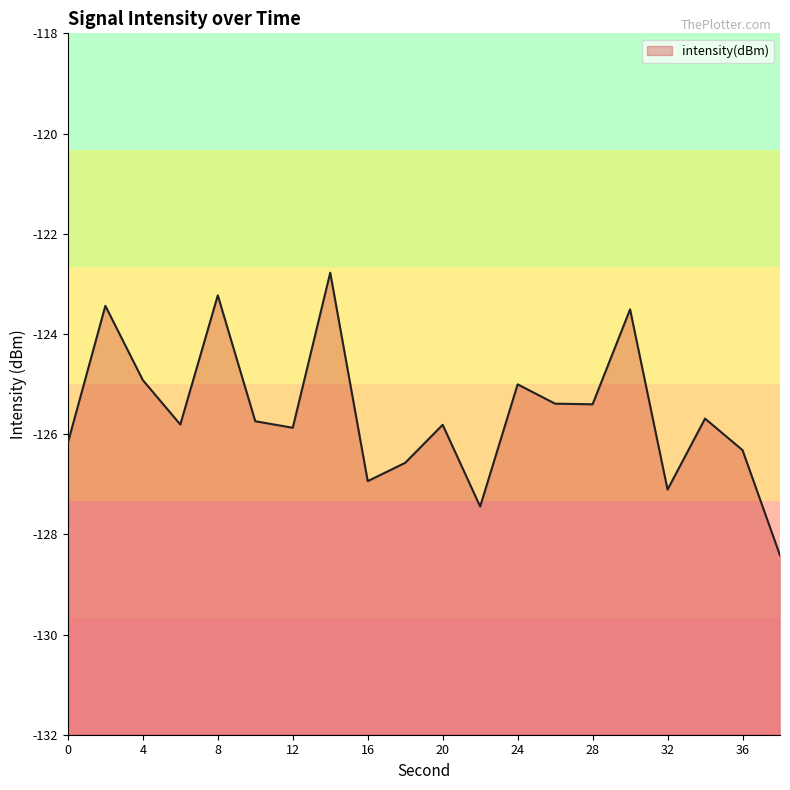

At which category does the chart reach its peak across all series?

14